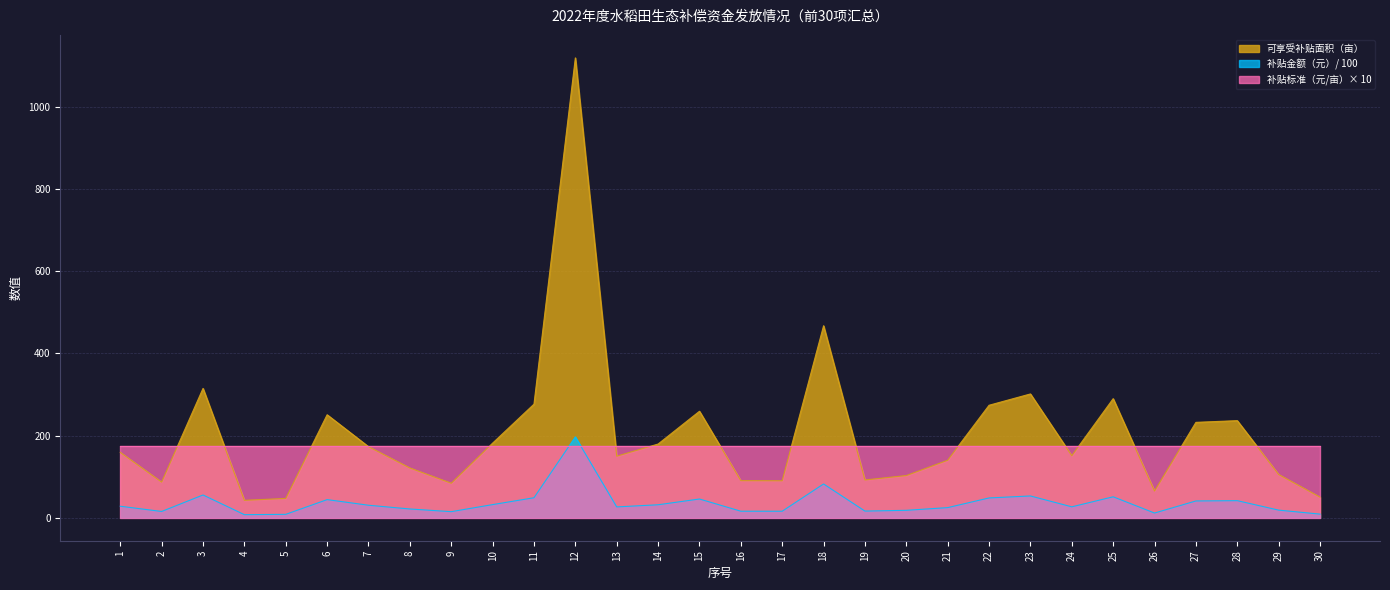

How many values in the 补贴金额（元） series are below 28?

15